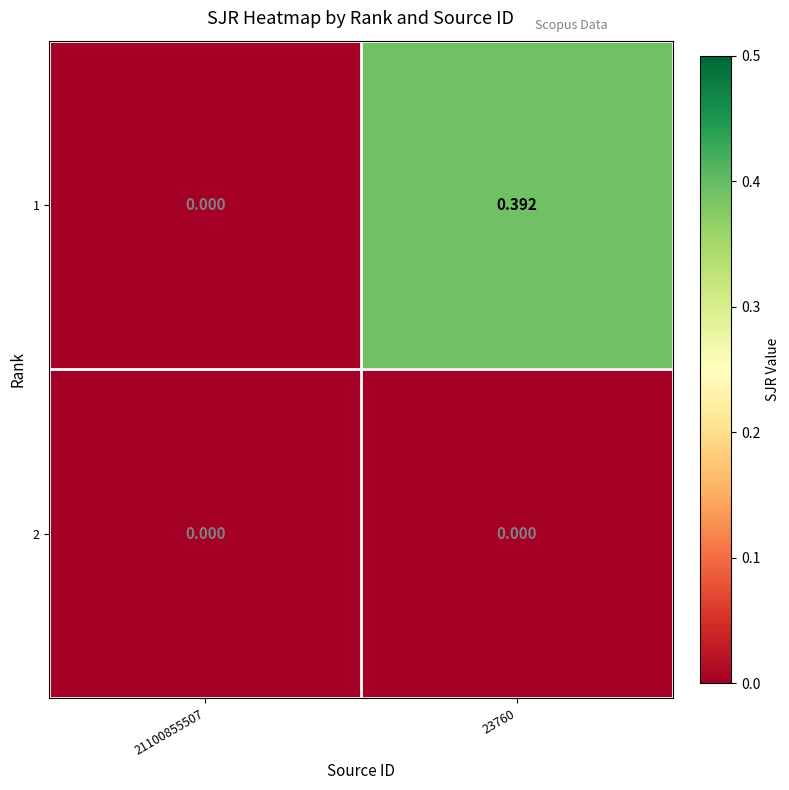

What is the maximum value shown in the chart?

0.4